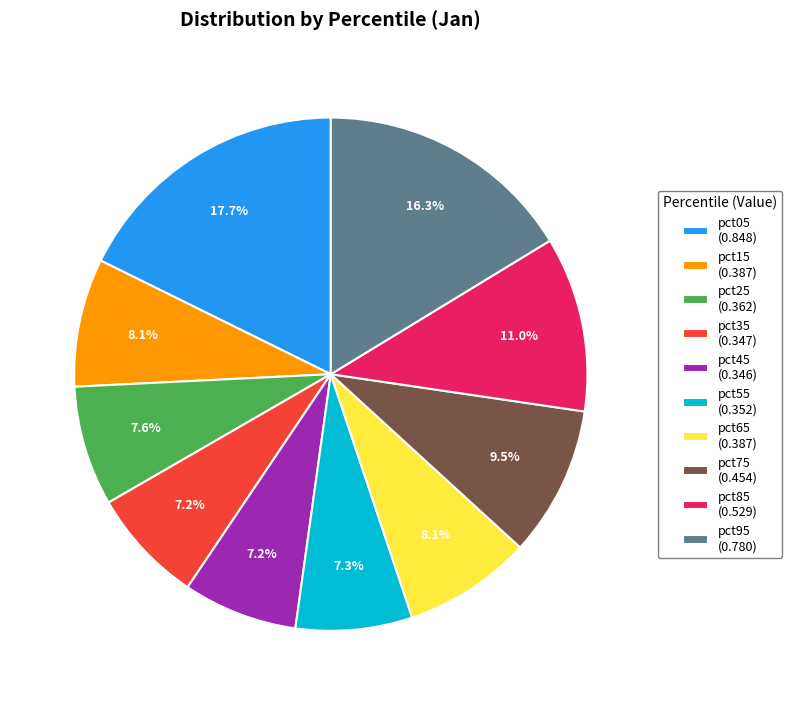

To the nearest percent, what percentage of the pie is pct25?

8%